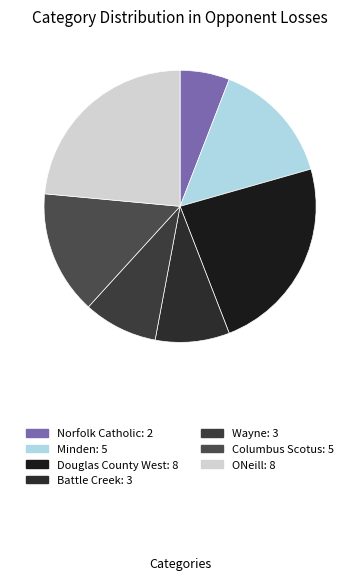

Which slice is the smallest?

Norfolk Catholic